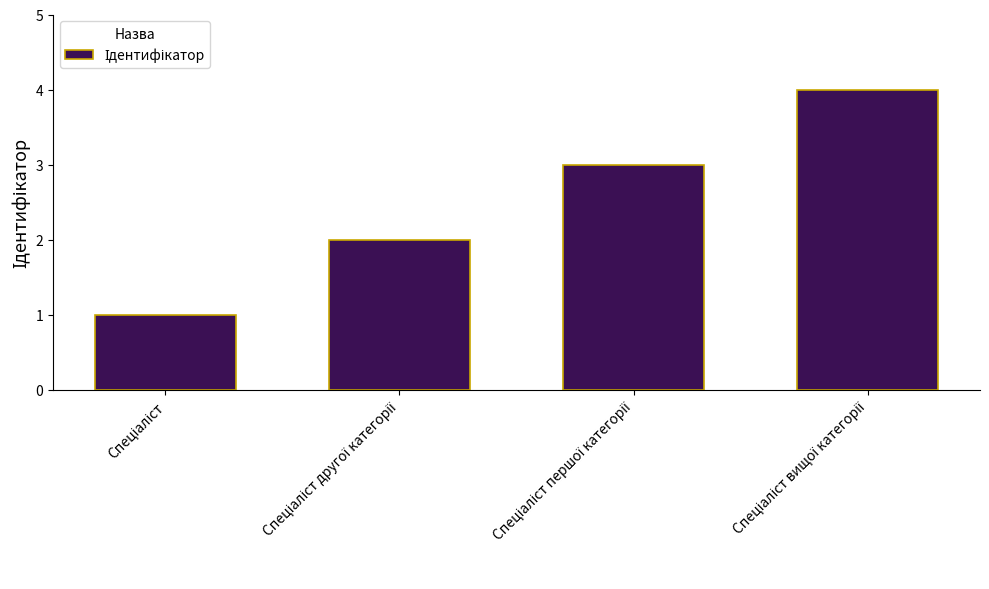

What is the value of the 4th bar from the left?

4